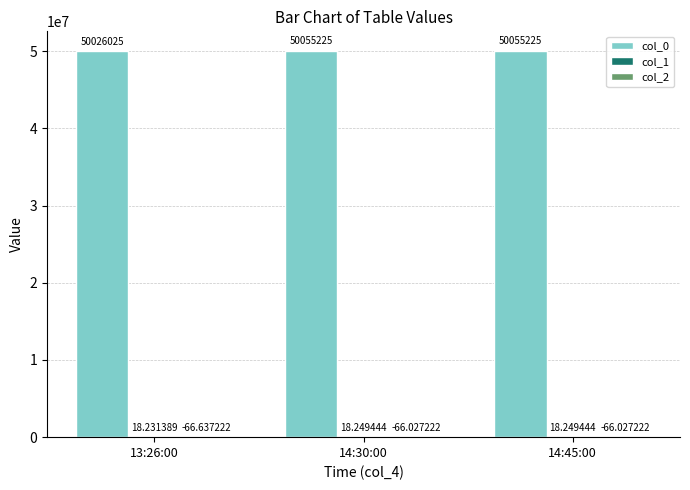

How many groups of bars are there?

3